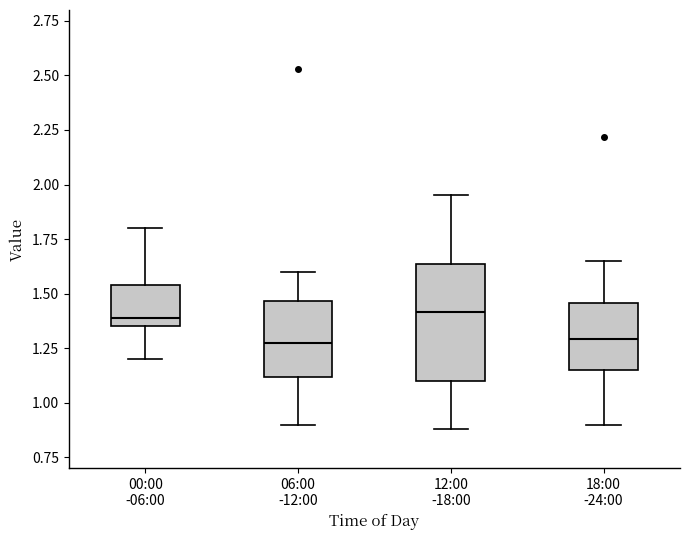

Which box is the tallest, from its lower edge to its upper edge?

12:00 -18:00